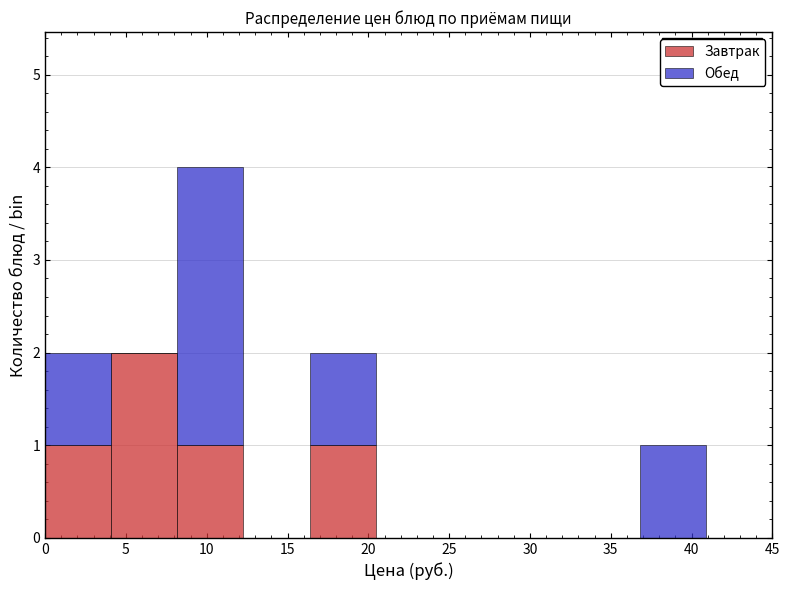

Which range on the x-axis has the tallest stacked bar (by total height)?

8.0 to 12.5